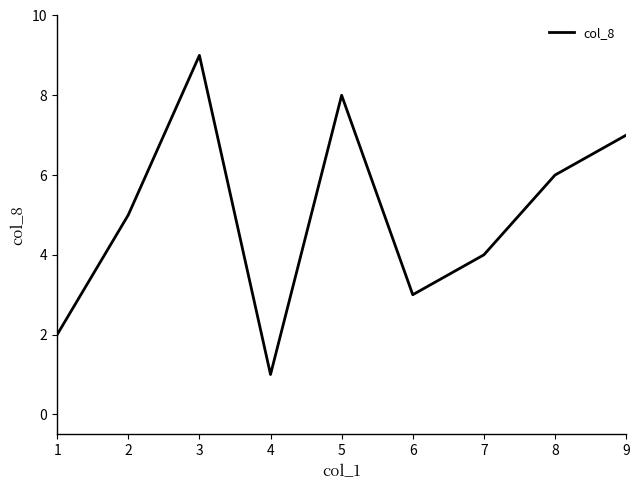

Is it true that the value at 9 is 7?

True